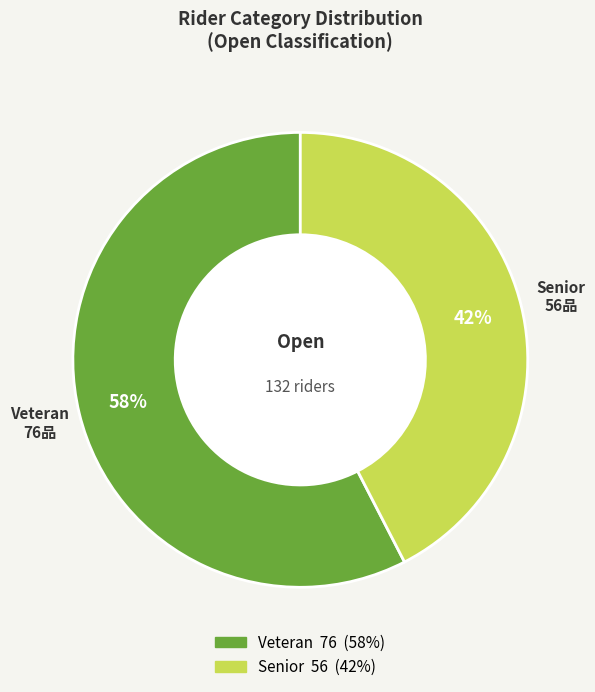

Which slice is the largest?

Veteran